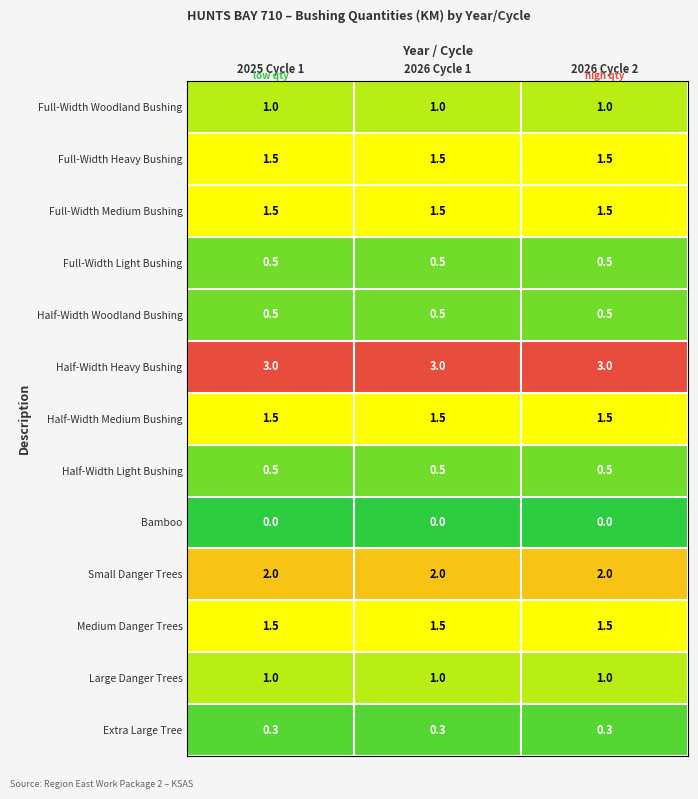

What is the total value across all series at 2026 Cycle 2?

14.8